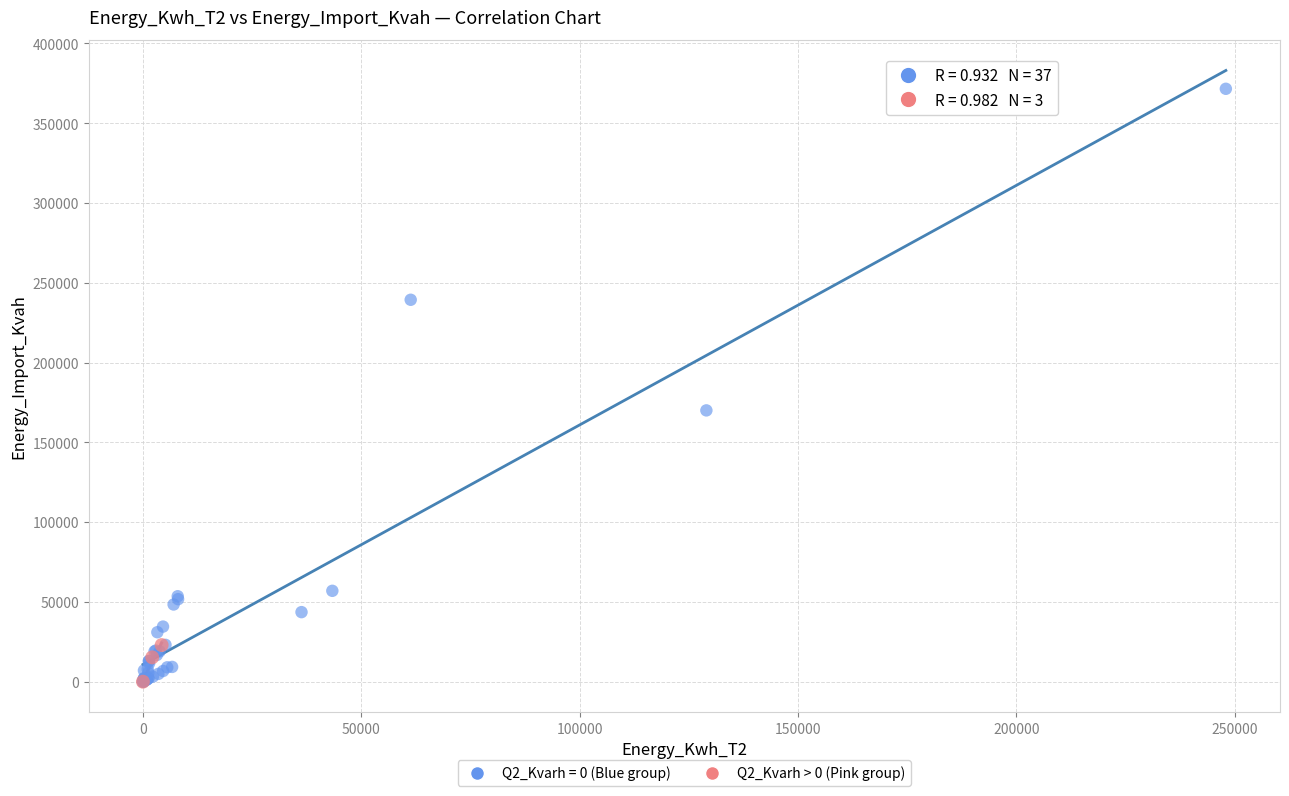

Which series contains the highest Y value?

Q2_Kvarh = 0 (Blue group)